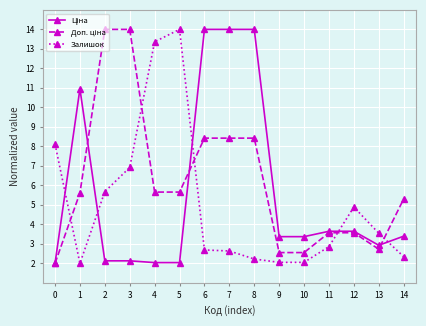

Is it true that Залишок equals 7.9 at 12?

False